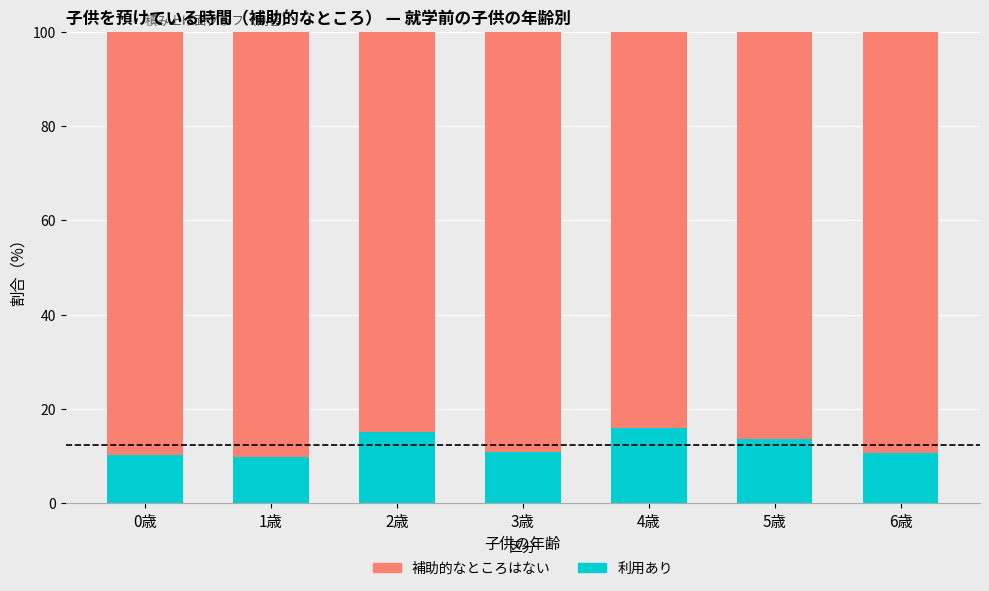

How many series are shown in this chart?

2